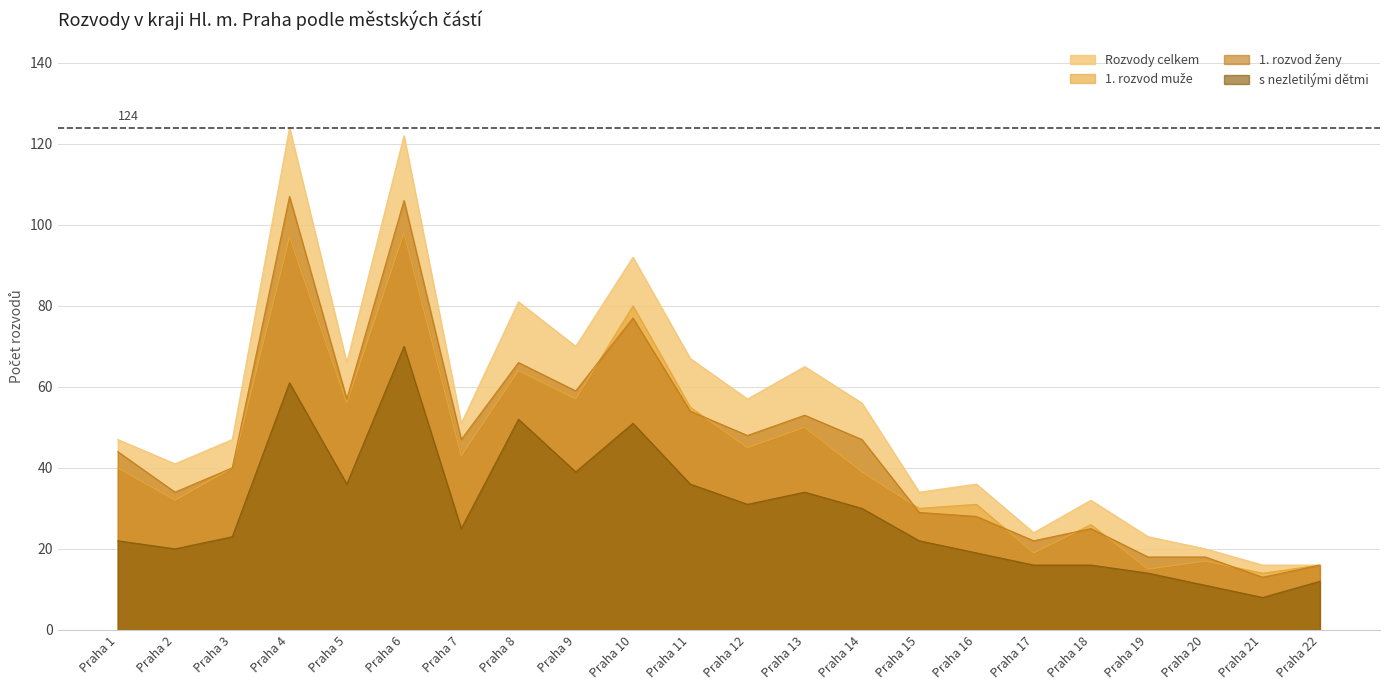

What is the spread (max minus min) of values at Praha 21?

8